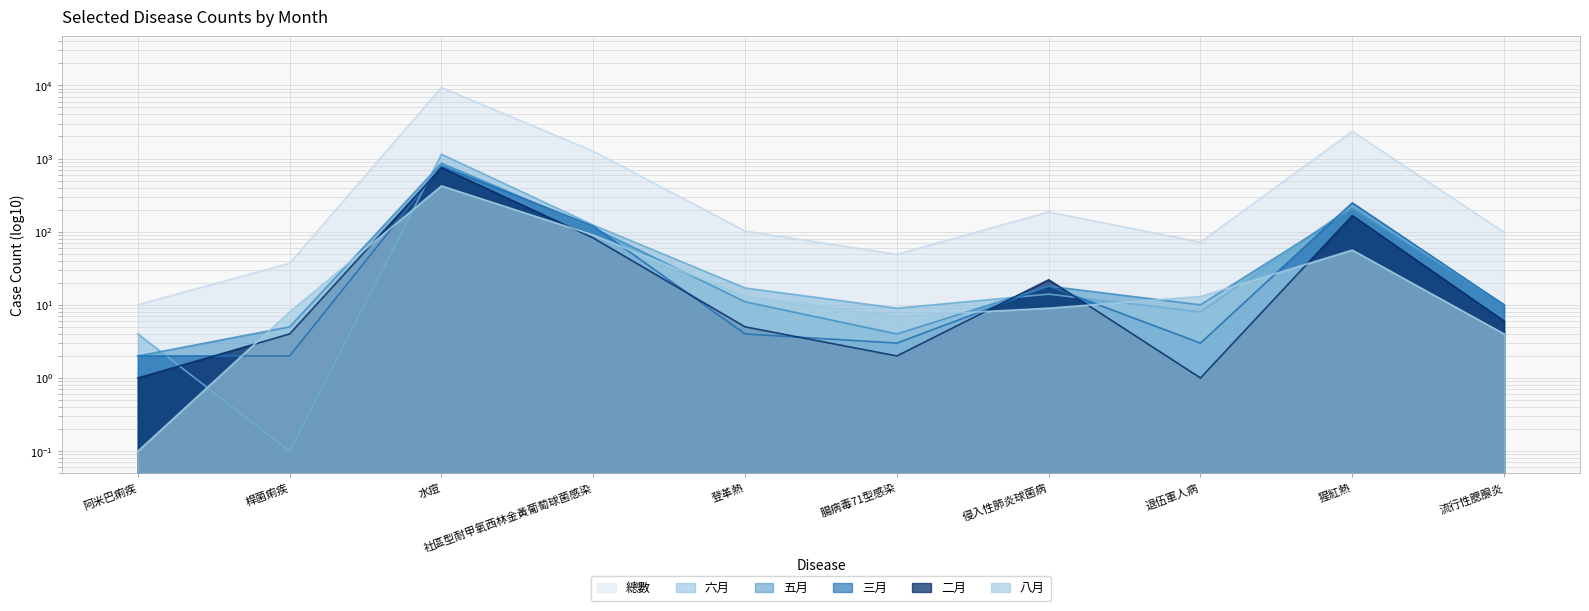

At which category is the sum across all series the highest?

水痘